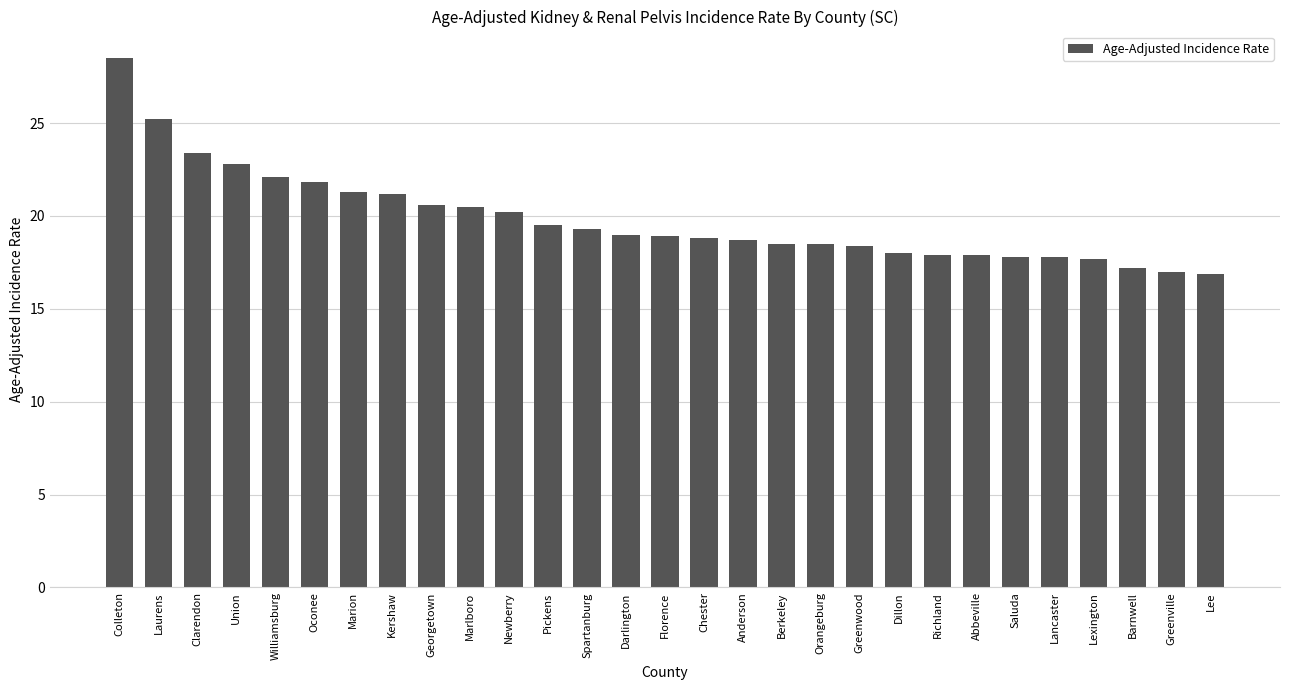

The chart shows a value of 26.9 at Marlboro. True or false?

False